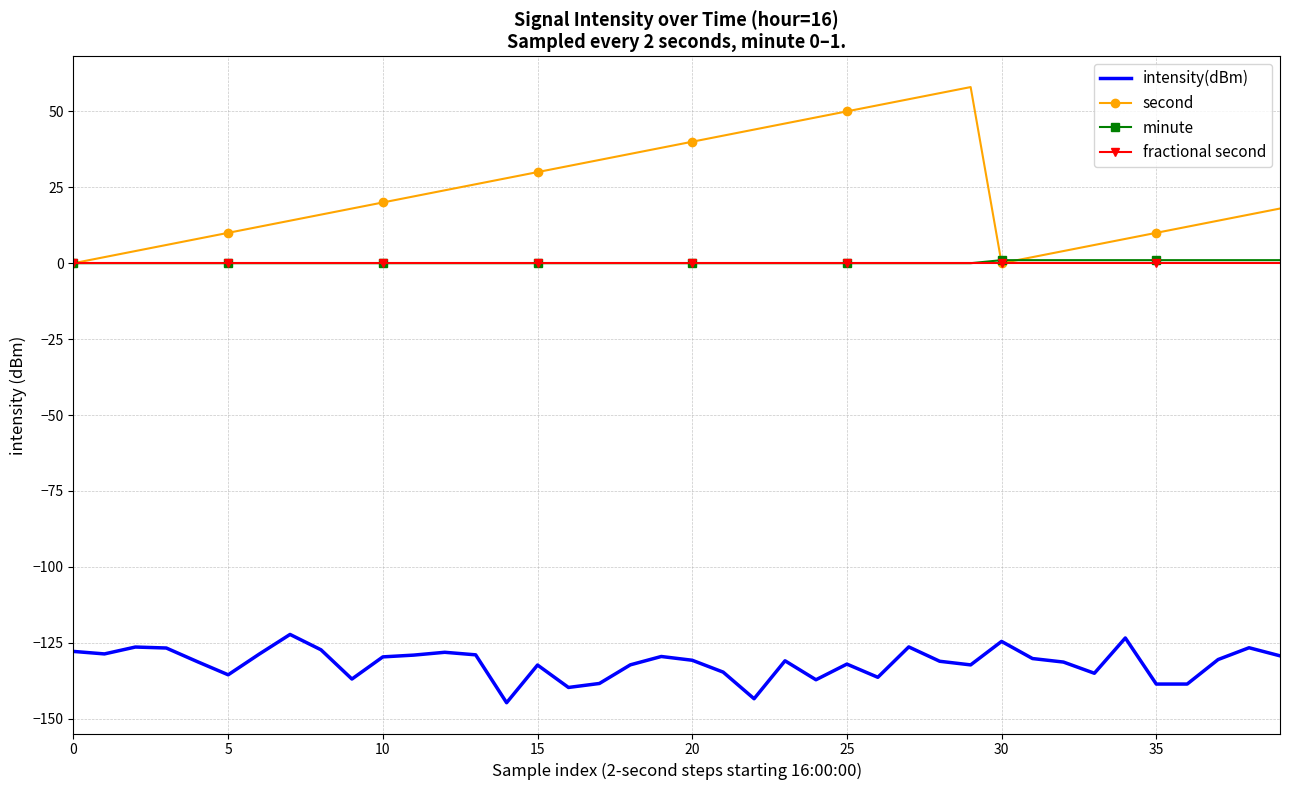

True or false: minute and intensity(dBm) intersect in this chart.

False